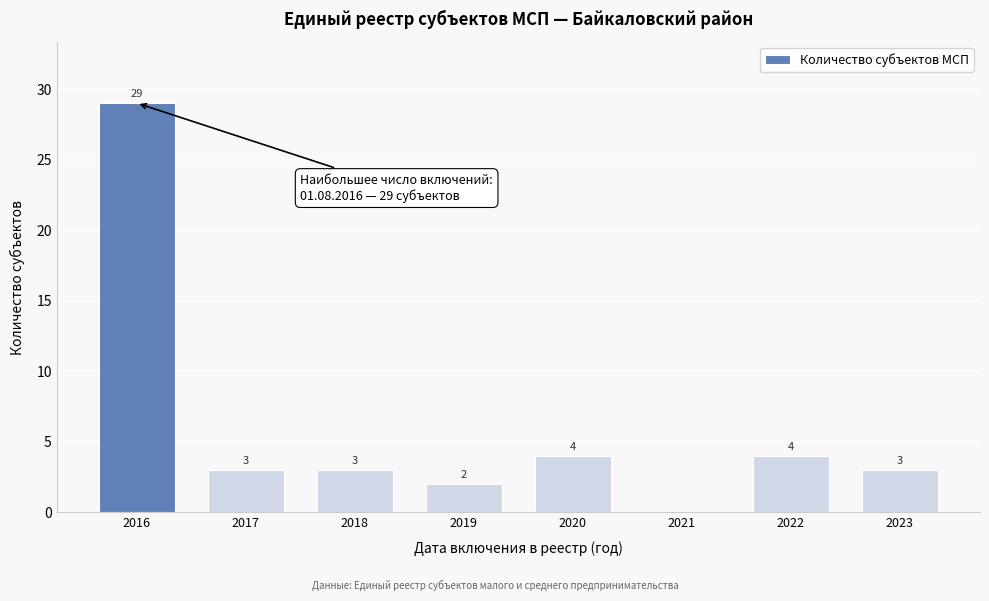

Reading right to left, transcribe all the data shown in this chart.

2023=3	2022=4	2021=0	2020=4	2019=2	2018=3	2017=3	2016=29